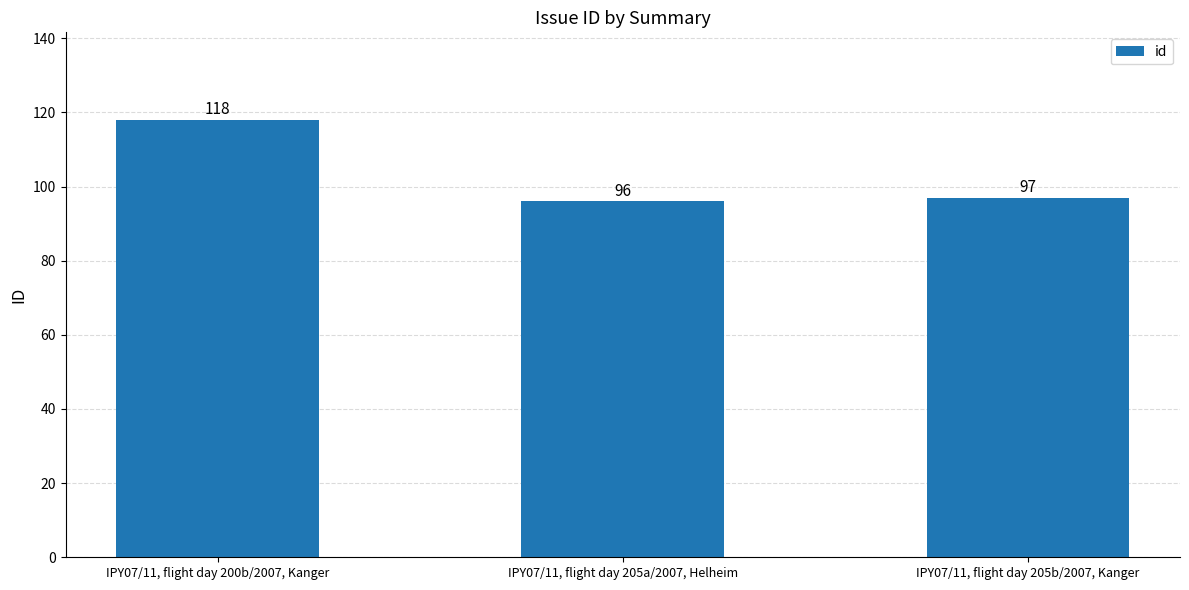

Which category has the highest value across all series?

IPY07/11, flight day 200b/2007, Kanger